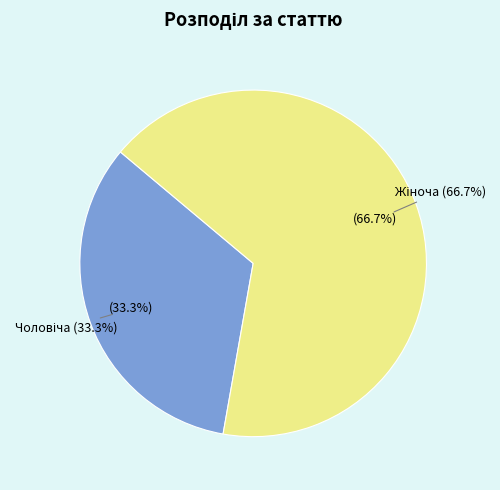

Is there any slice that represents more than half of the pie?

Yes